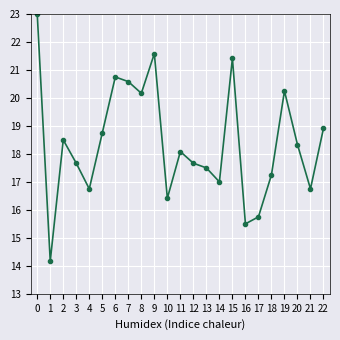

What is the sum of all values?

422.8